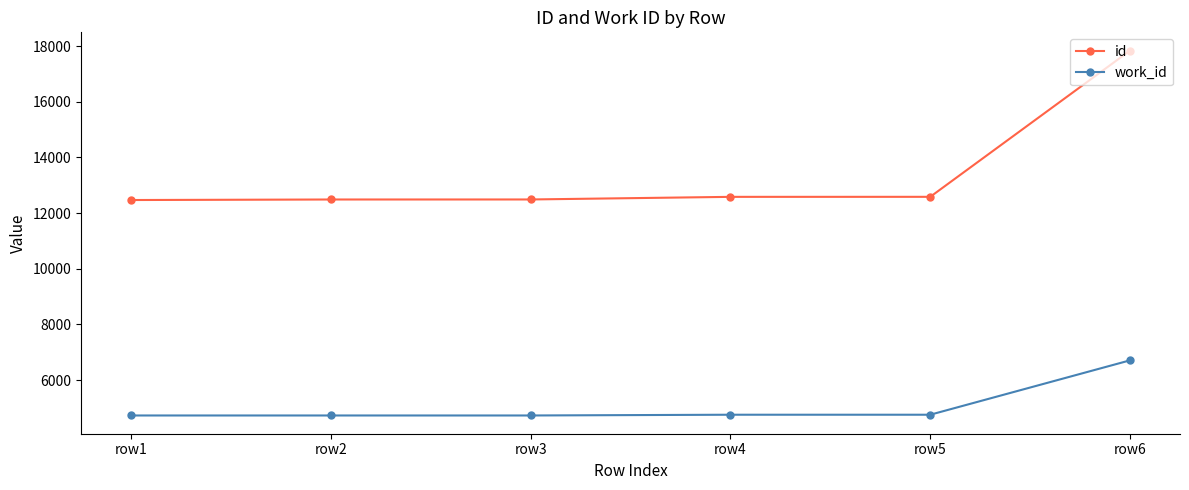

True or false: work_id and id intersect in this chart.

False